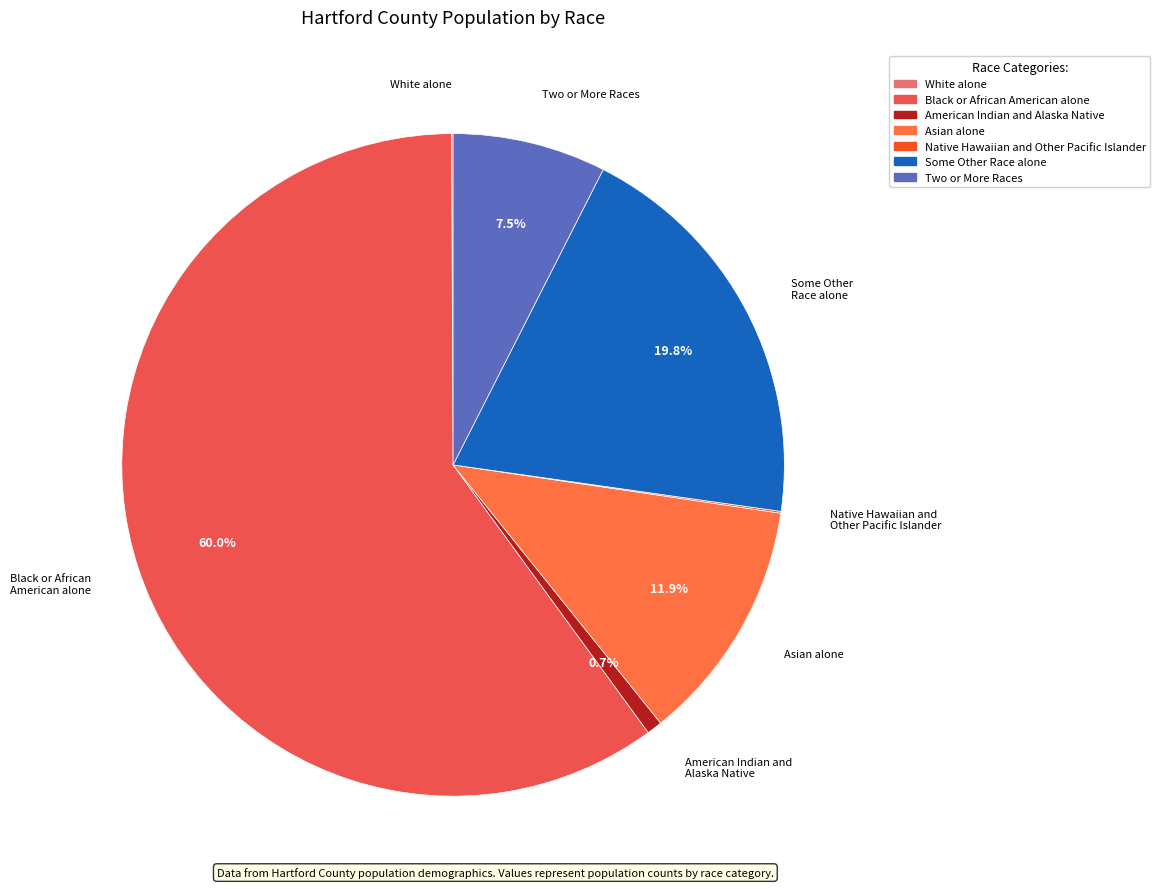

Is there a majority slice in this chart?

Yes